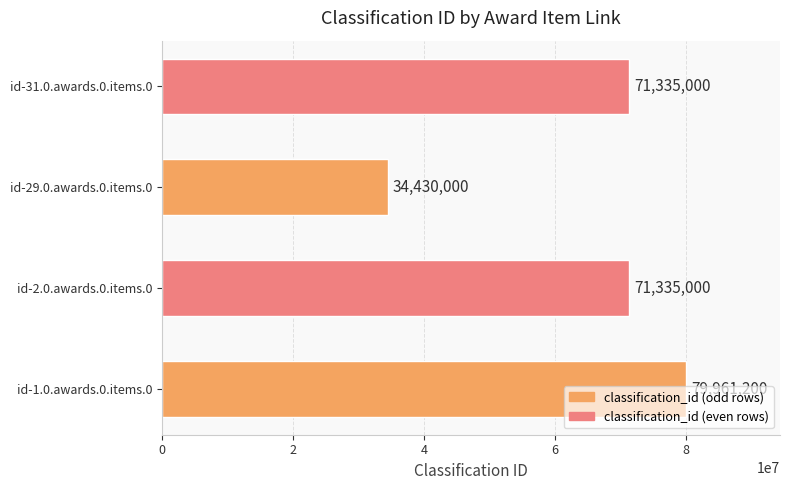

How many bars are there in total?

4